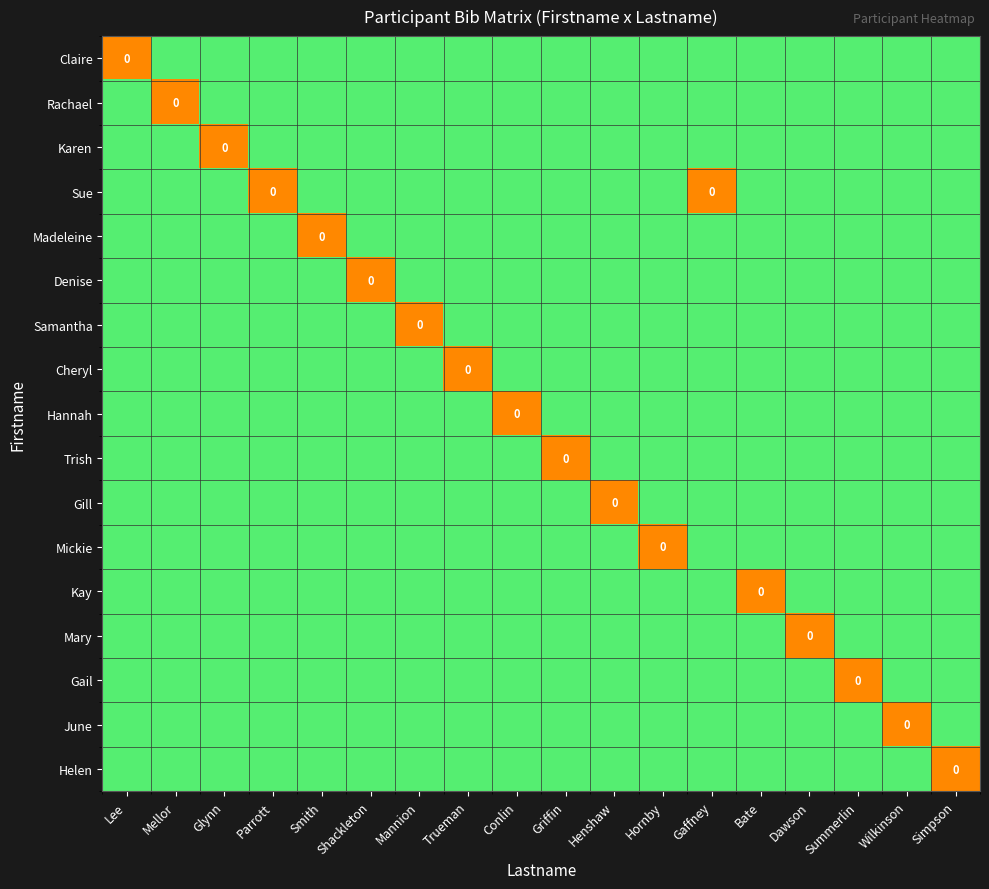

The value of Madeleine at Wilkinson is 0.2. True or false?

False